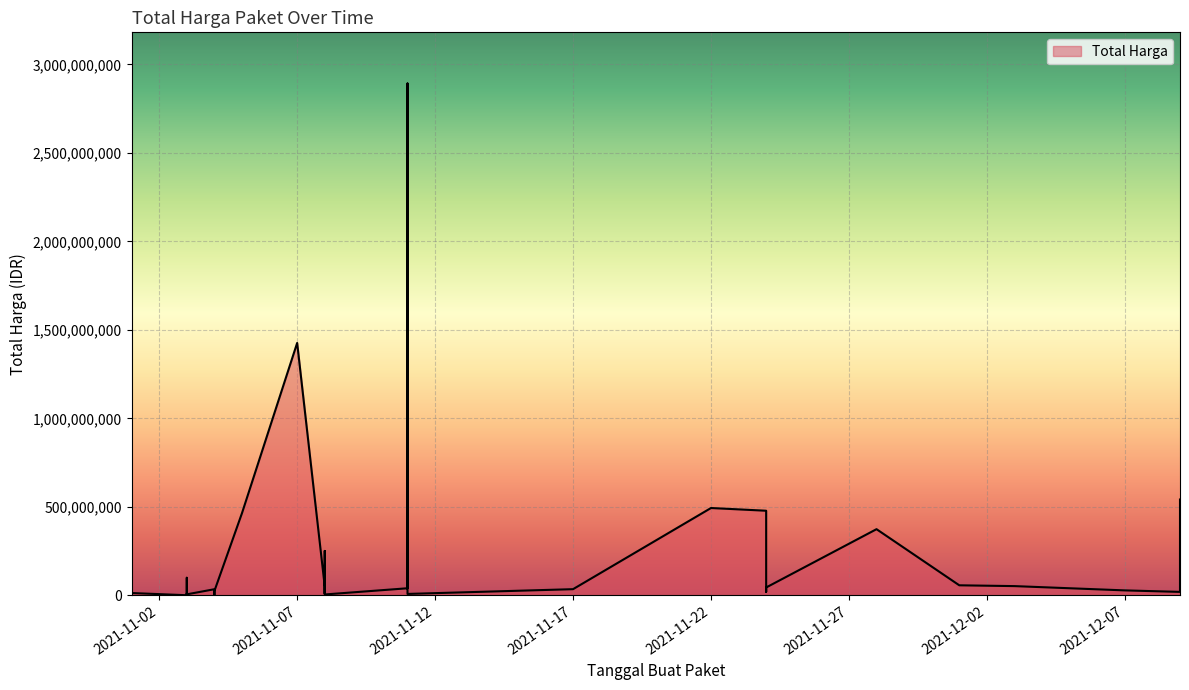

True or false: the data shows 528251 at 2021-11-01.

False